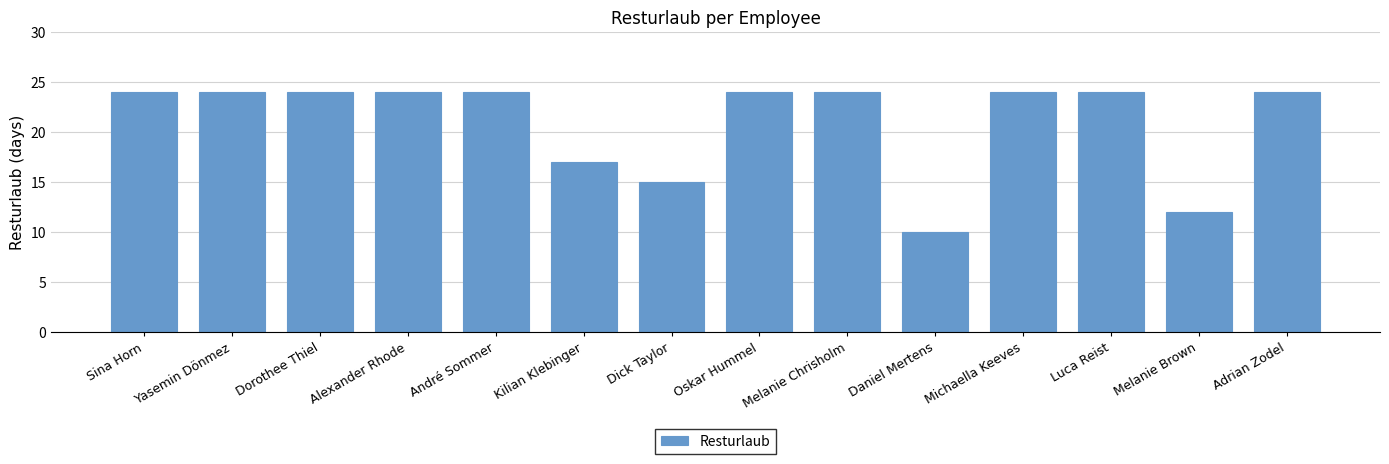

Is it true that the value at Kilian Klebinger is 28?

False